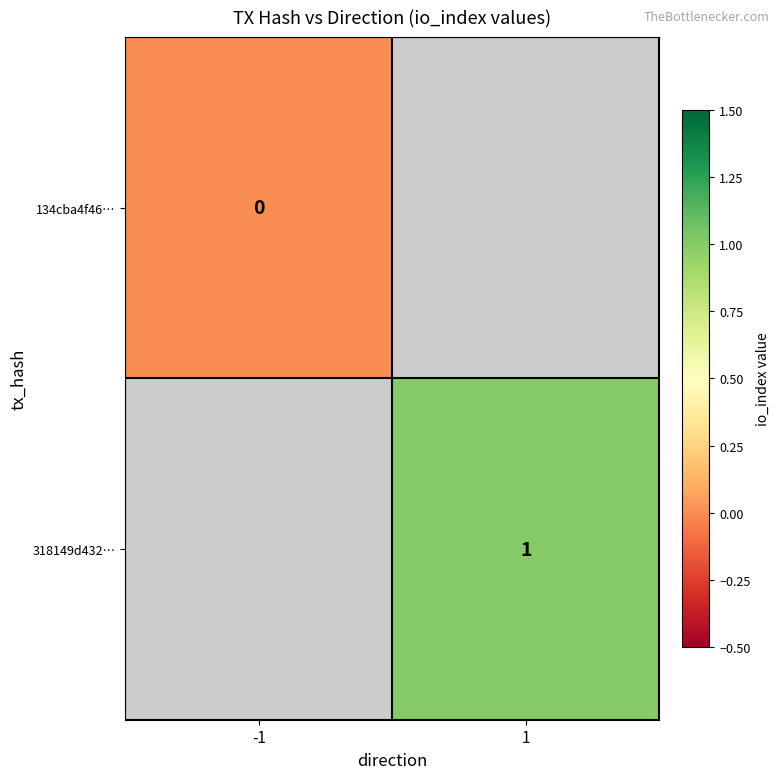

Is it true that 318149d432… equals 1 at 1?

True